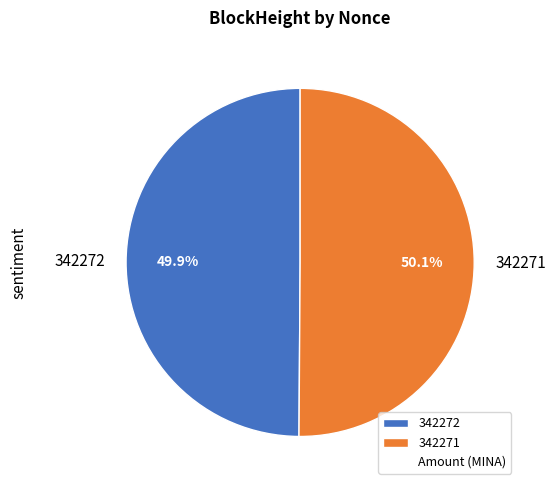

Does any single category account for the majority?

Yes